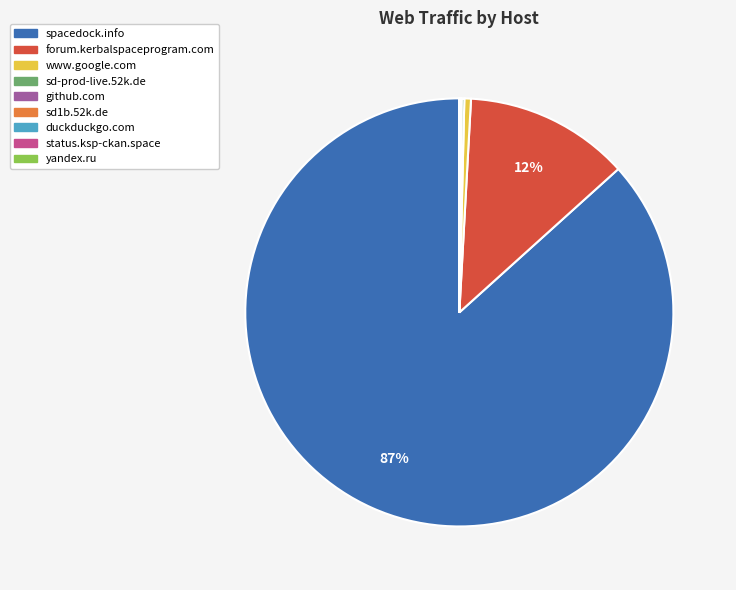

Which category has the biggest portion of the pie?

spacedock.info